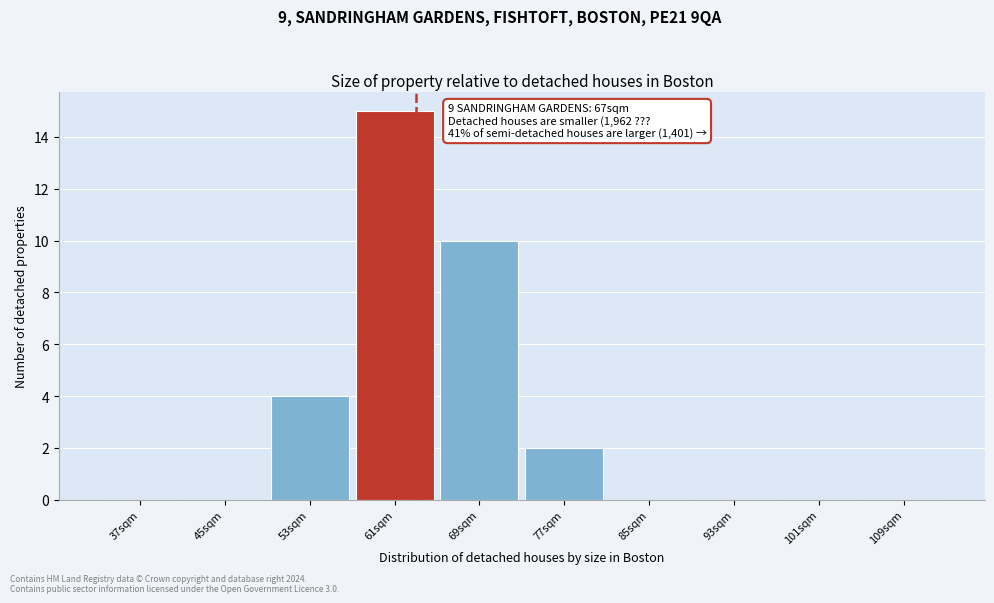

Reading left to right, what are all the values shown in this chart?

37sqm=0	45sqm=0	53sqm=4	61sqm=15	69sqm=10	77sqm=2	85sqm=0	93sqm=0	101sqm=0	109sqm=0